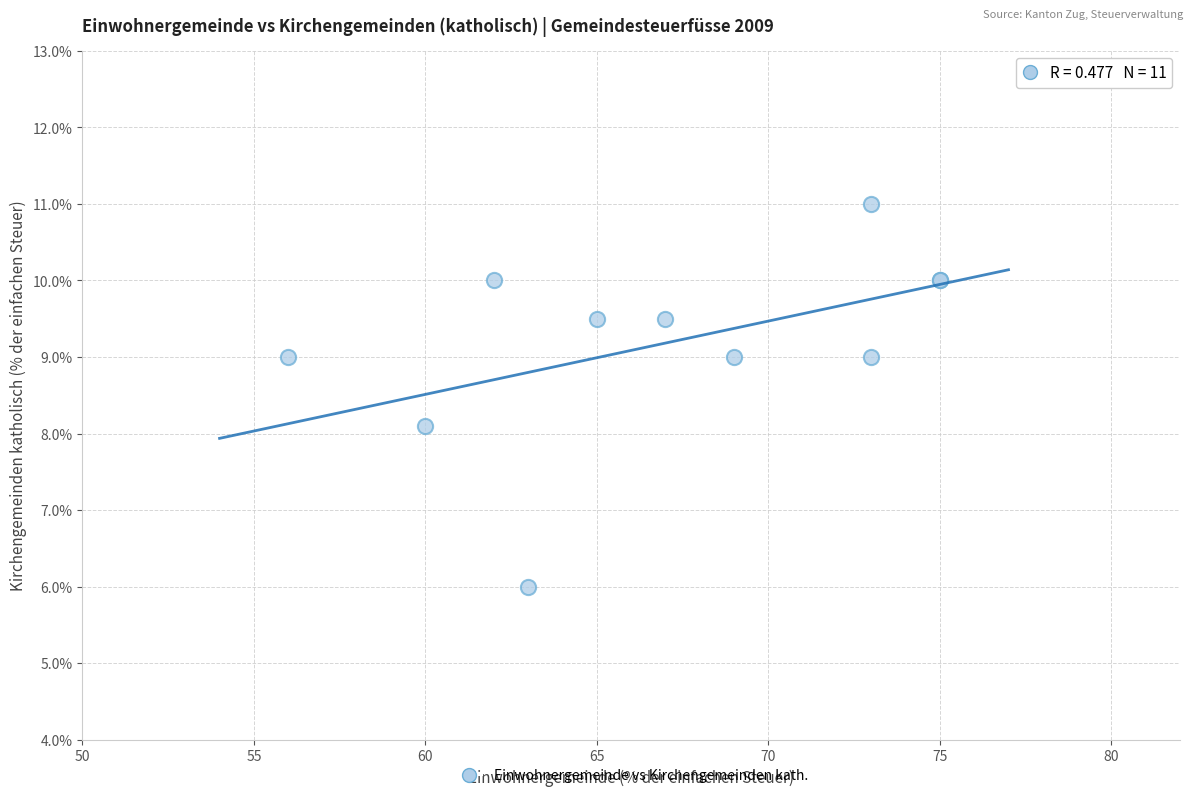

What Y value in the scatter plot is closest to 8?

8.1